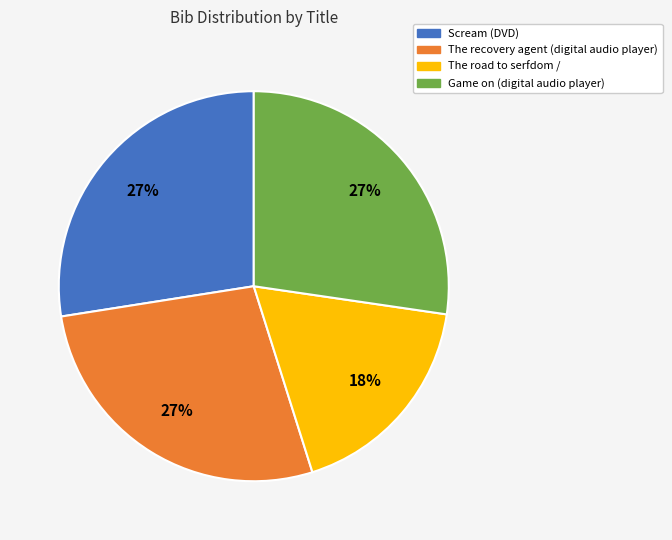

Combined, do The recovery agent (digital audio player) and Game on (digital audio player) account for over 50%?

Yes